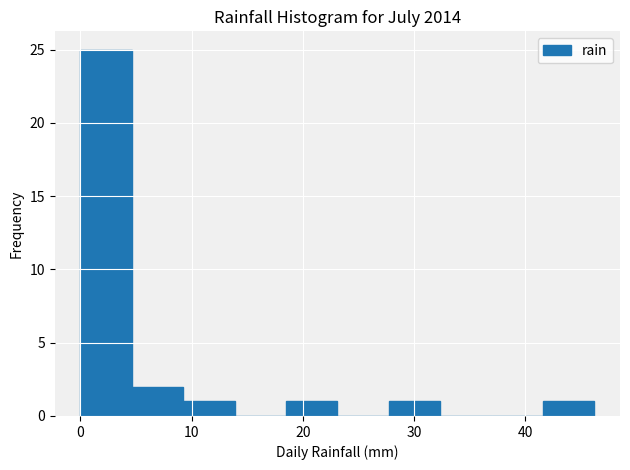

Over which range of the x-axis is the bar tallest?

0 to 5